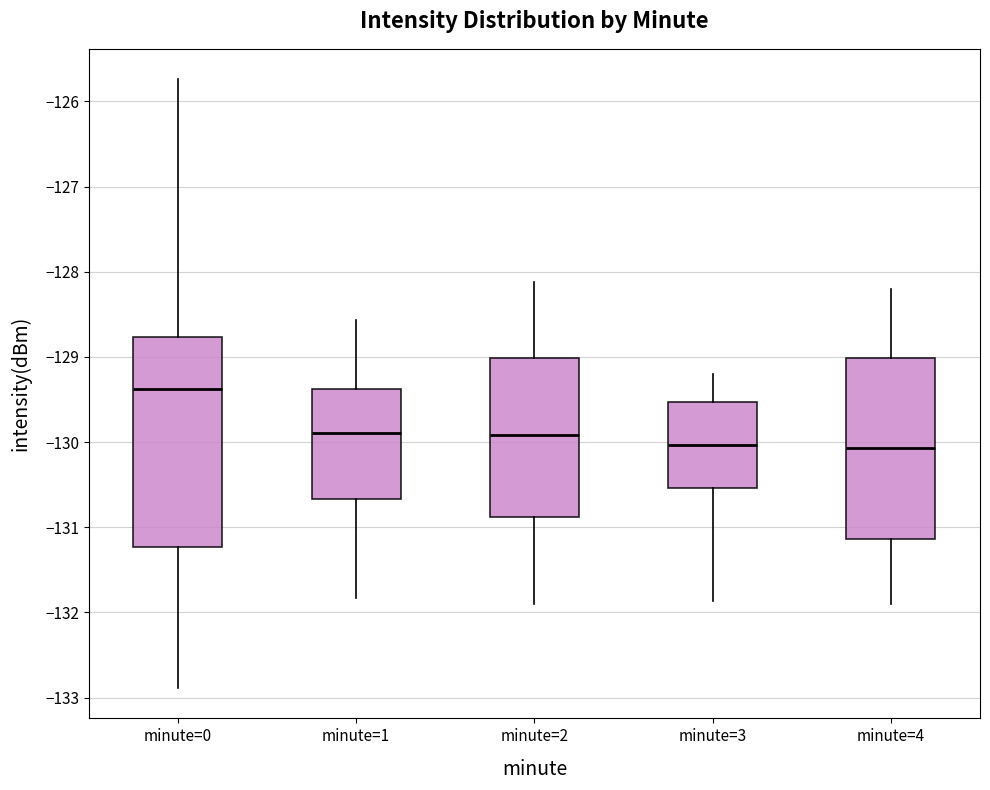

Which box's median line is the highest?

minute=0